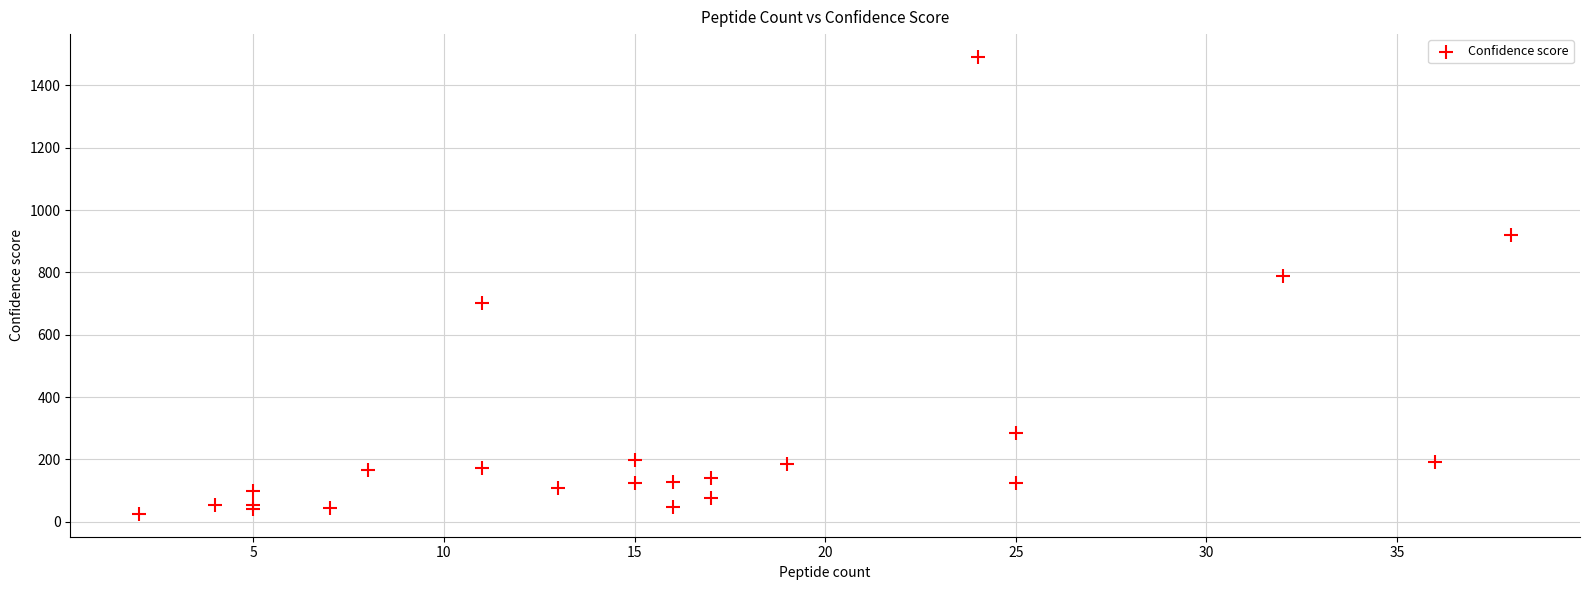

What Y value in the scatter plot is closest to 758?

789.4